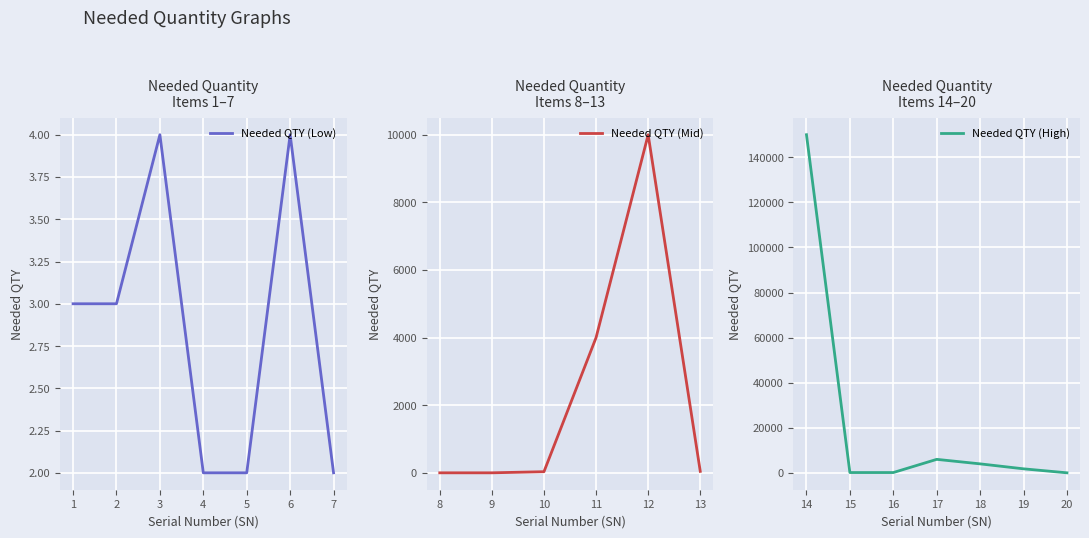

What is the value of the 1st point from the left?

3